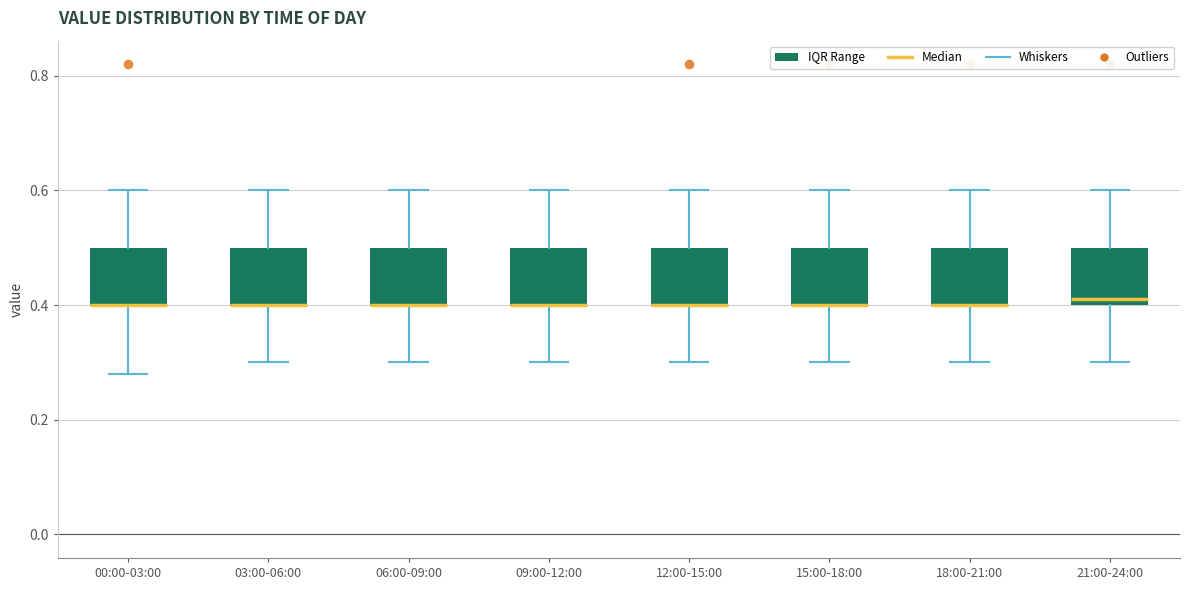

Reading left to right, read every box against the y-axis: the position of its median line, the range the box covers, and the ends of its whiskers. The values are not printed on the chart, so give them approximately, as read against the axis.

00:00-03:00: median 0.40 (drawn on the box's lower edge), box 0.40 to 0.50, whiskers 0.28 to 0.60
03:00-06:00: median 0.40 (drawn on the box's lower edge), box 0.40 to 0.50, whiskers 0.30 to 0.60
06:00-09:00: median 0.40 (drawn on the box's lower edge), box 0.40 to 0.50, whiskers 0.30 to 0.60
09:00-12:00: median 0.40 (drawn on the box's lower edge), box 0.40 to 0.50, whiskers 0.30 to 0.60
12:00-15:00: median 0.40 (drawn on the box's lower edge), box 0.40 to 0.50, whiskers 0.30 to 0.60
15:00-18:00: median 0.40 (drawn on the box's lower edge), box 0.40 to 0.50, whiskers 0.30 to 0.60
18:00-21:00: median 0.40 (drawn on the box's lower edge), box 0.40 to 0.50, whiskers 0.30 to 0.60
21:00-24:00: median 0.42, box 0.40 to 0.50, whiskers 0.30 to 0.60